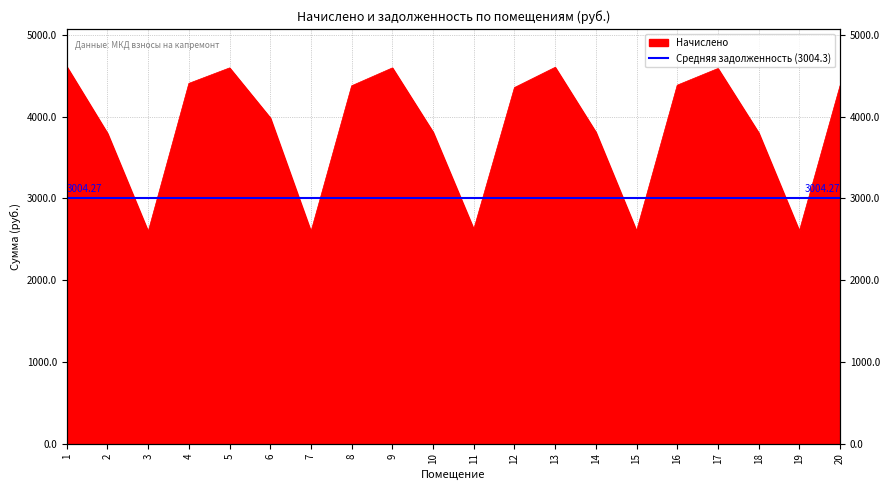

What is the average value?

3855.4